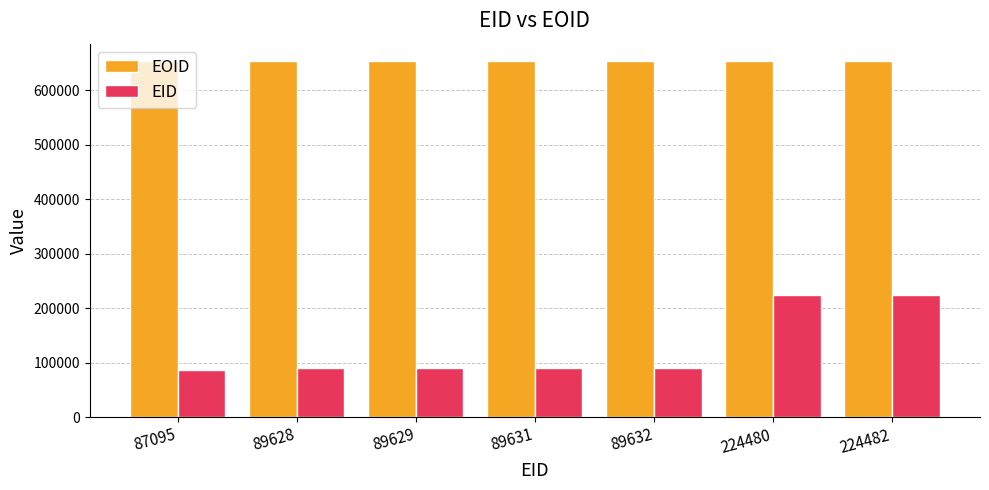

The value of EID at 89632 is 89632. True or false?

True